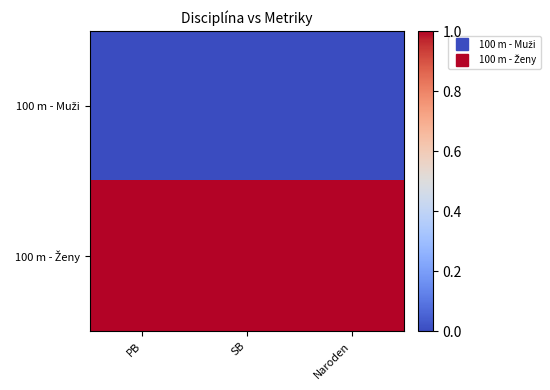

Which category has the highest value in the 100 m - Muži series?

PB